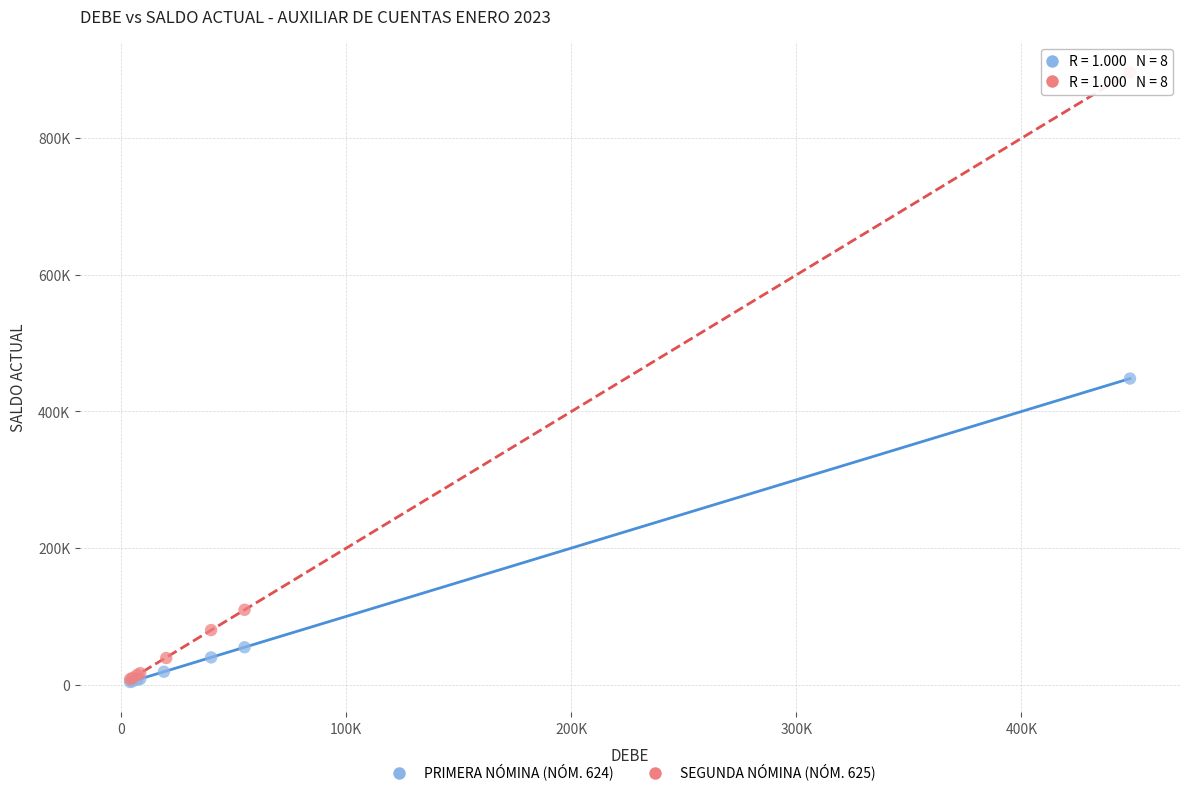

What are all the series names shown in the legend?

PRIMERA NÓMINA (NÓM. 624), SEGUNDA NÓMINA (NÓM. 625)